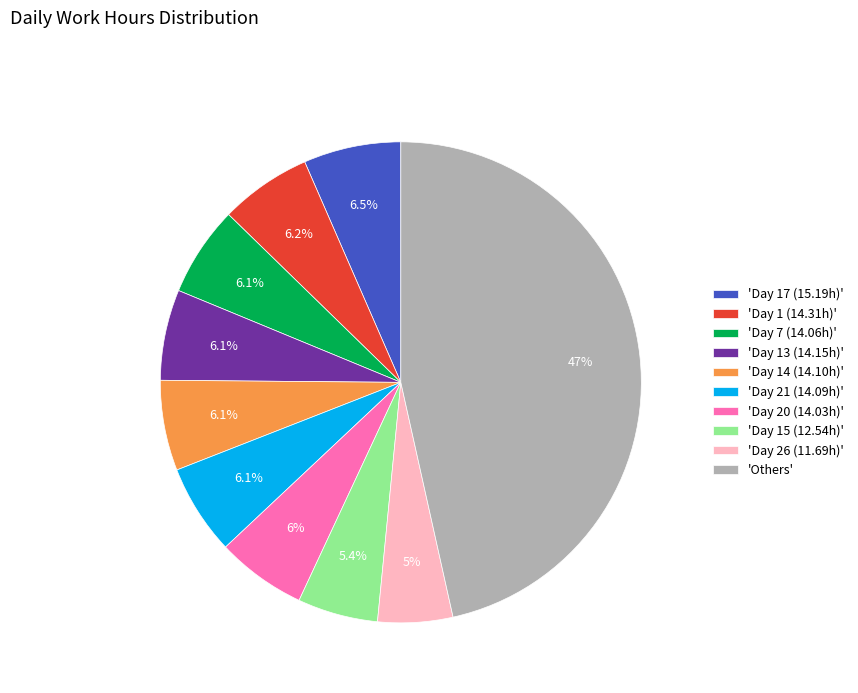

Which has a higher value, 'Day 13 (14.15h)' or 'Day 15 (12.54h)'?

'Day 13 (14.15h)'